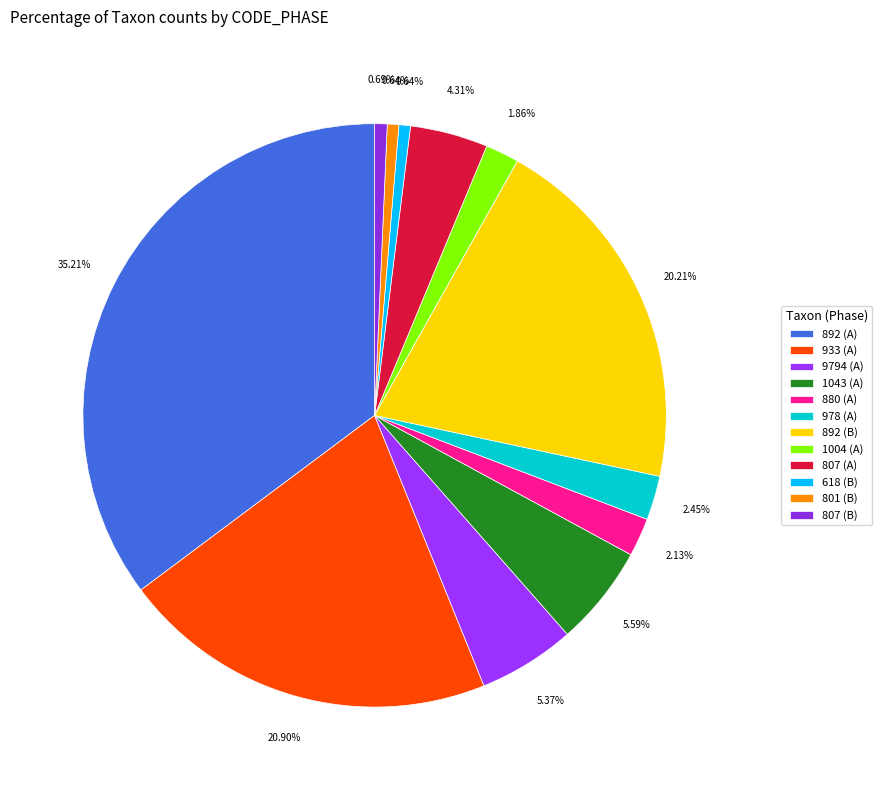

How many segments does this pie chart have?

12